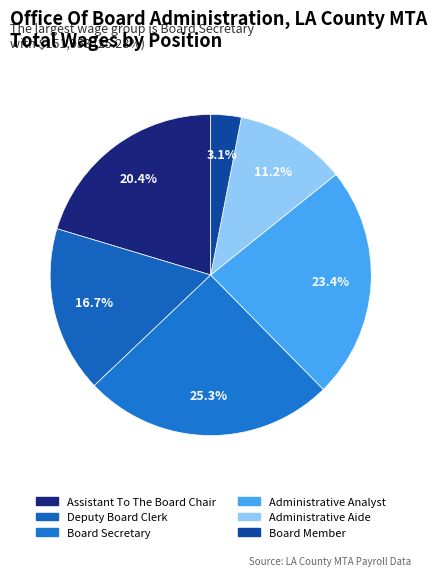

Is there a majority slice in this chart?

No